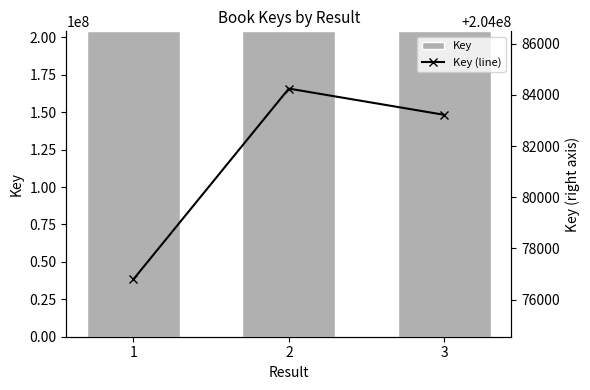

Rank the series by their maximum value, from lowest to highest.

Key, Key (line)